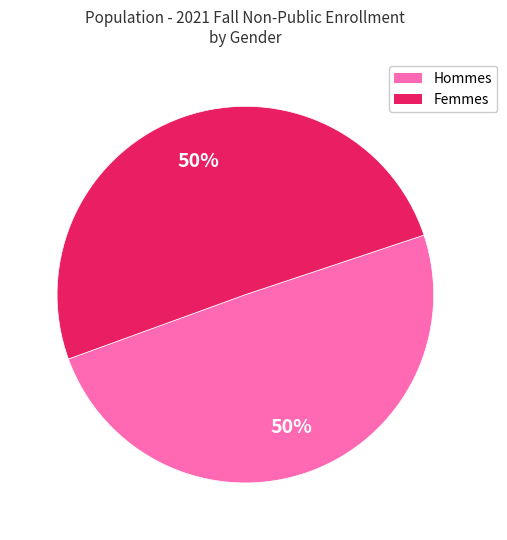

To the nearest percent, what is the average slice percentage?

50%